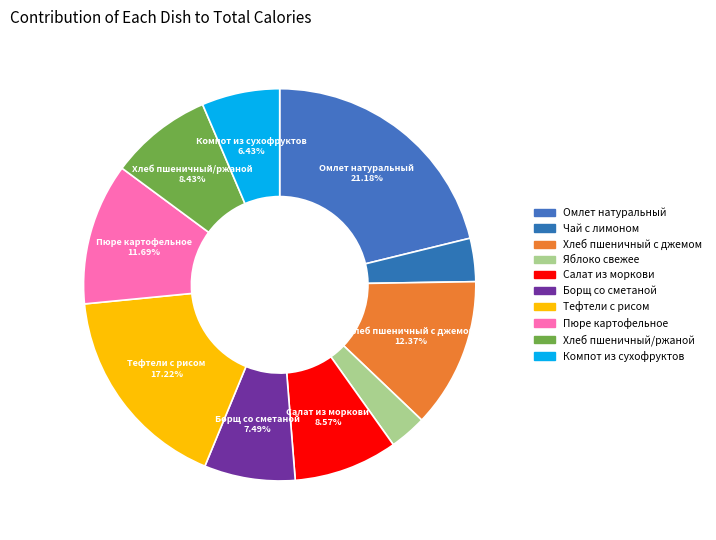

To the nearest percent, what is the difference between the Омлет натуральный and Тефтели с рисом slice percentages?

4%